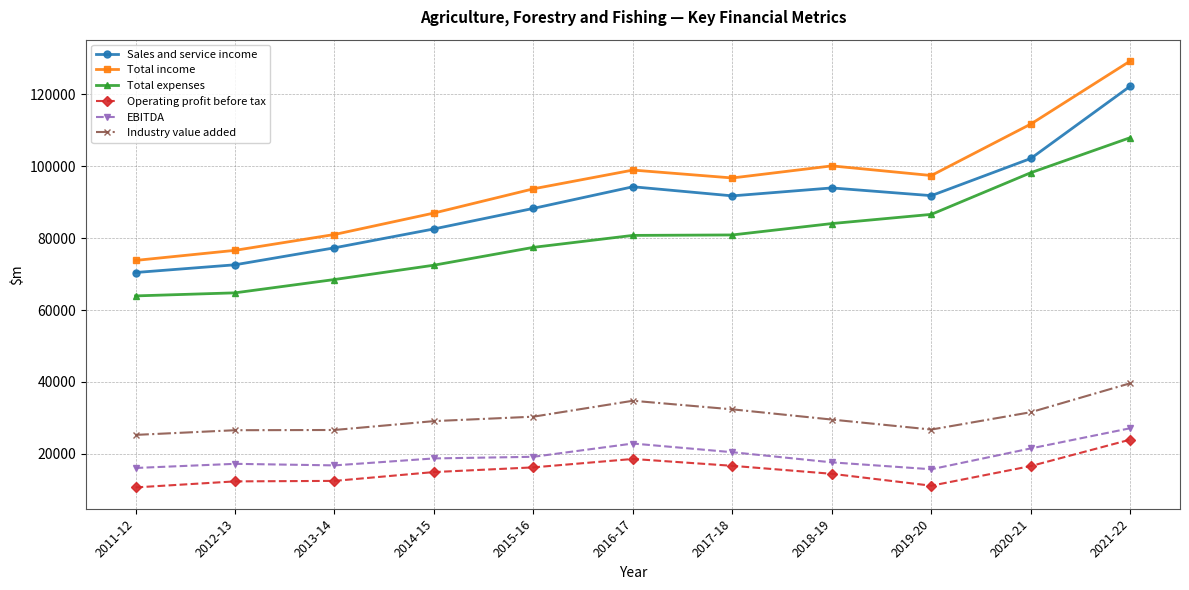

What is the sum of all Operating profit before tax values?

167599